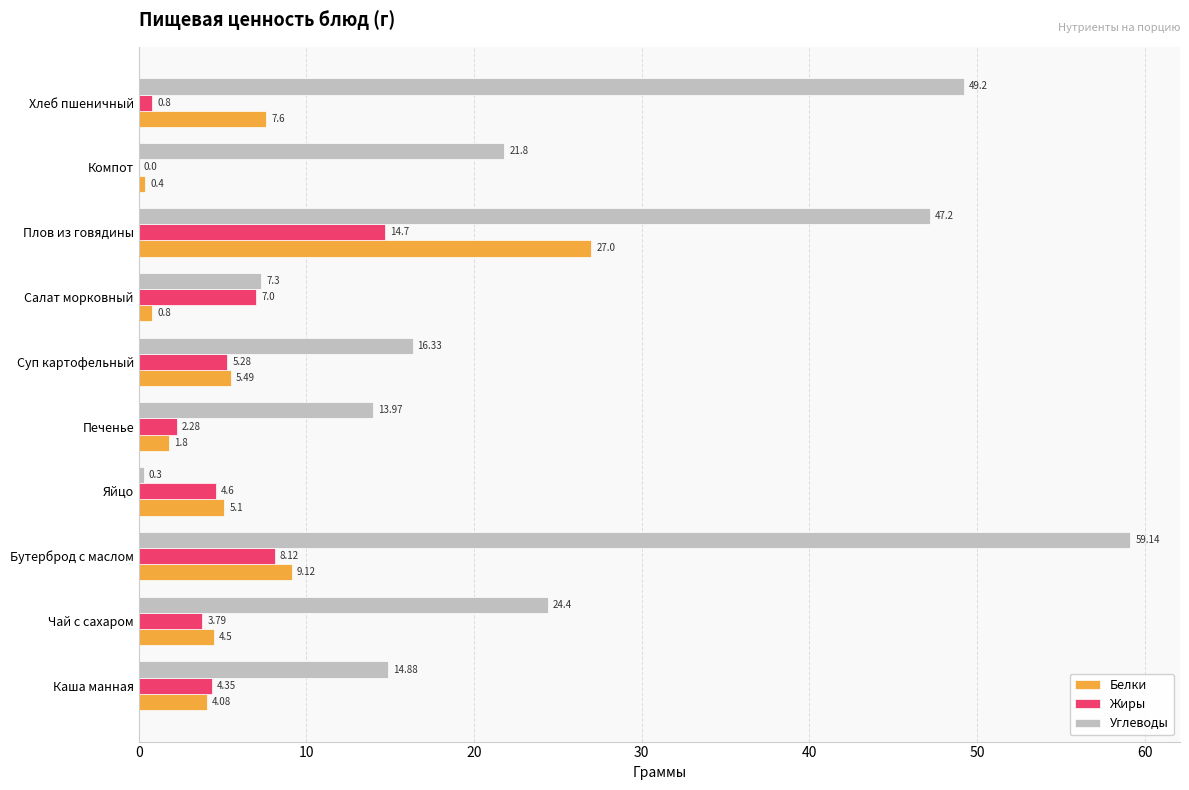

Which category has the highest value across all series?

Бутерброд с маслом